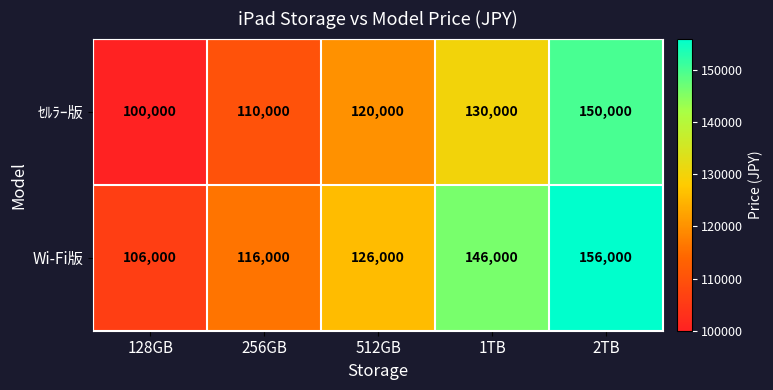

Is the value of Wi-Fi版 at 512GB greater than the value of ｾﾙﾗｰ版 at 256GB?

Yes